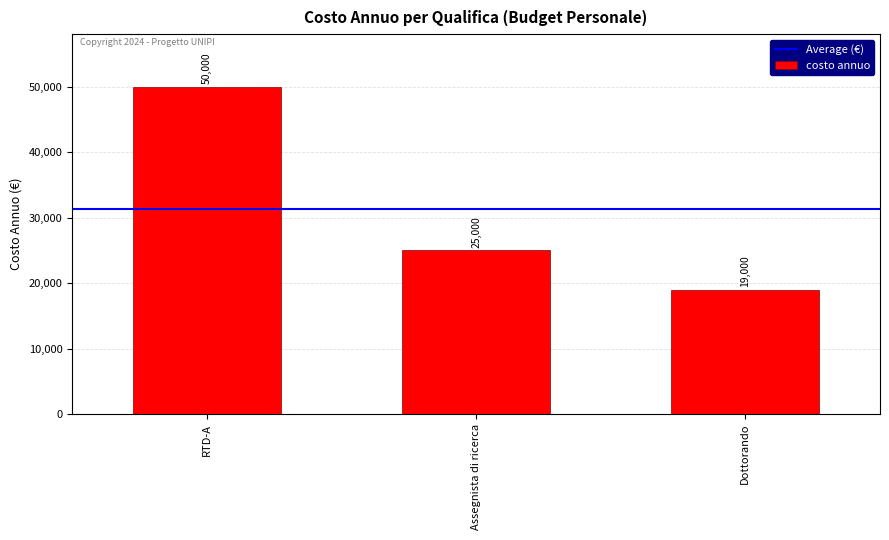

What value does the data have at Assegnista di ricerca, to the nearest 10?

25000